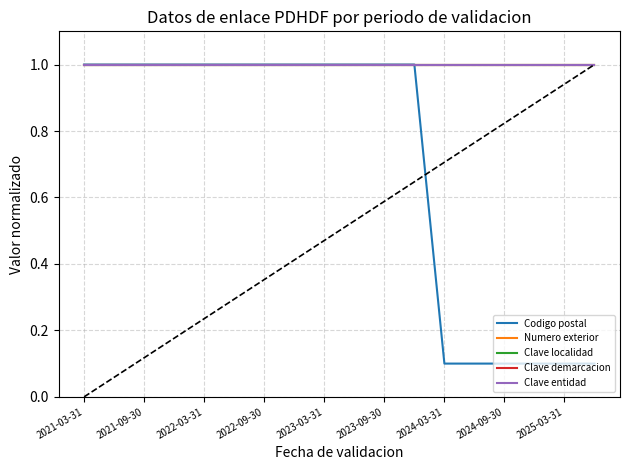

What are all the series names shown in the legend?

Codigo postal, Numero exterior, Clave localidad, Clave demarcacion, Clave entidad